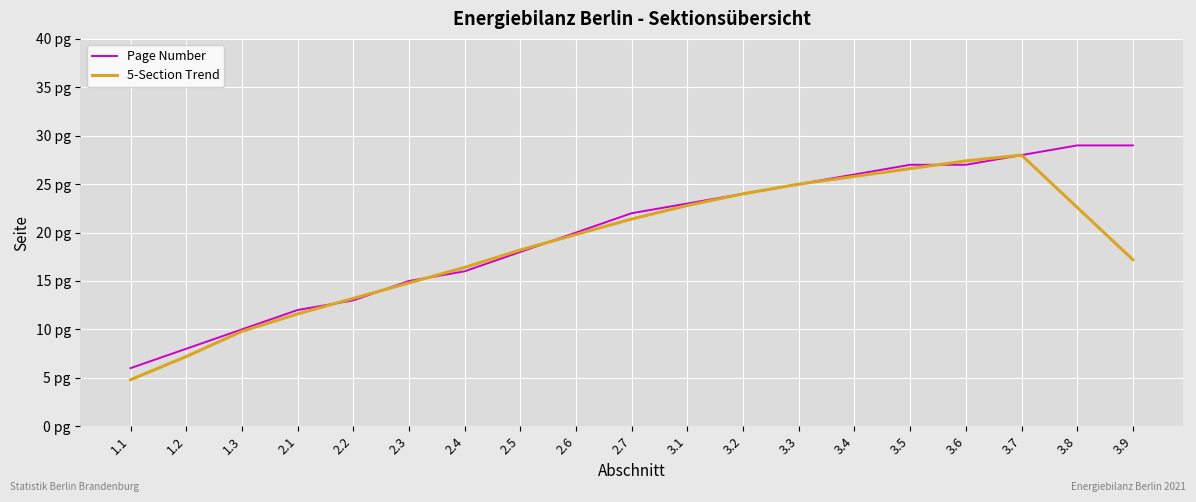

Does the chart display data point markers on the line(s)?

No